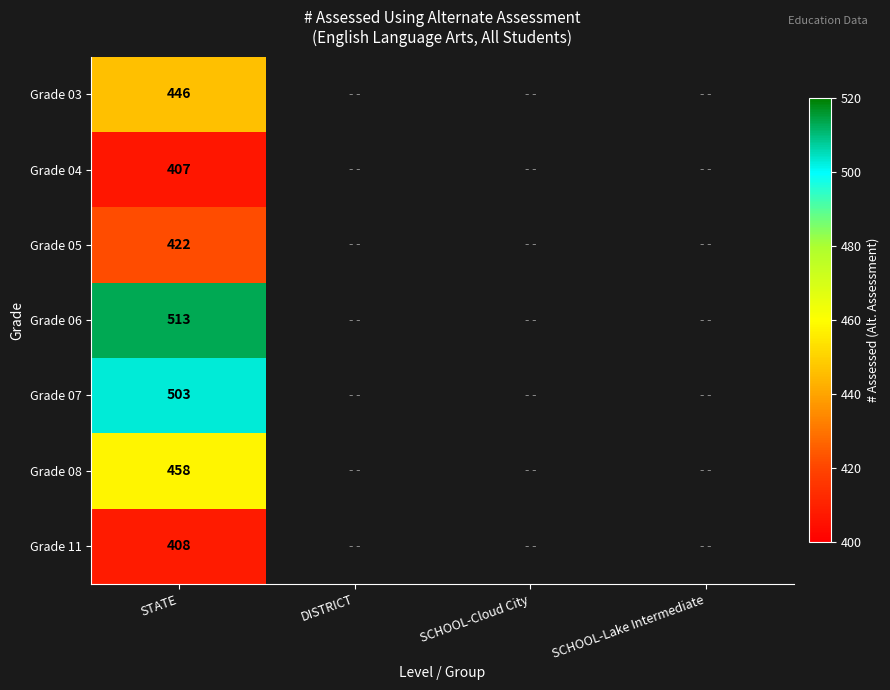

At STATE, list the series in order from smallest to largest.

Grade 04, Grade 11, Grade 05, Grade 03, Grade 08, Grade 07, Grade 06